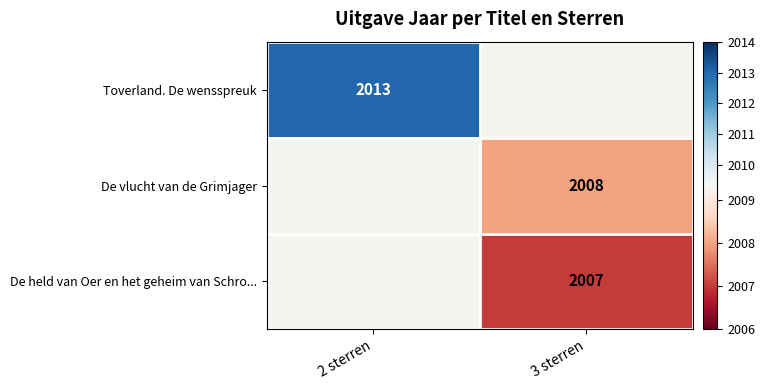

Is the value of Toverland. De wensspreuk at 2 sterren greater than the value of De vlucht van de Grimjager at 3 sterren?

Yes